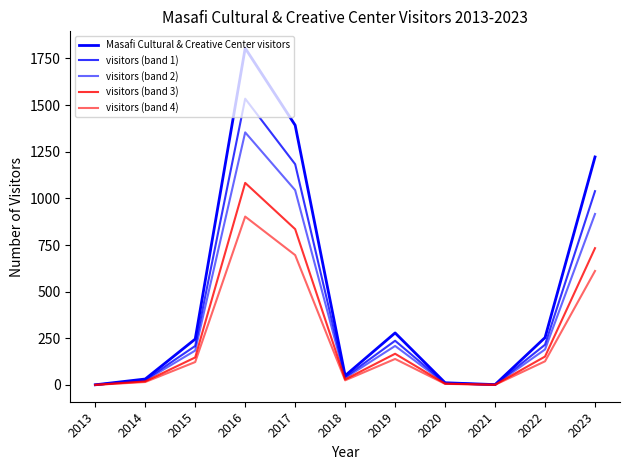

Rank the series by their average value, from highest to lowest.

Masafi Cultural & Creative Center visitors, visitors (band 1), visitors (band 2), visitors (band 3), visitors (band 4)